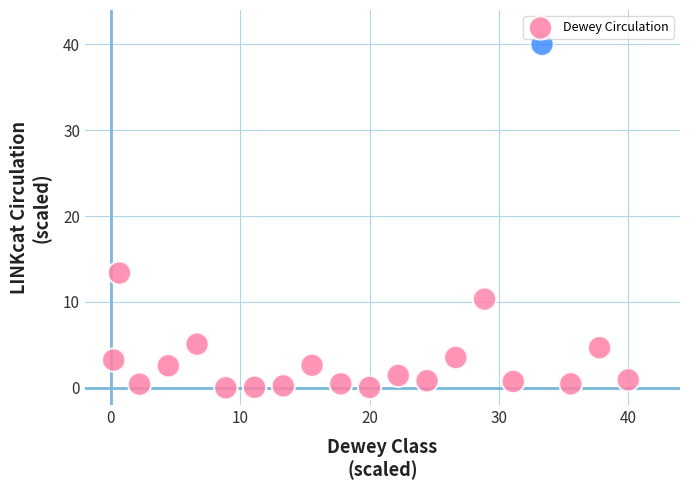

What Y value in the scatter plot is closest to 20?

13.4